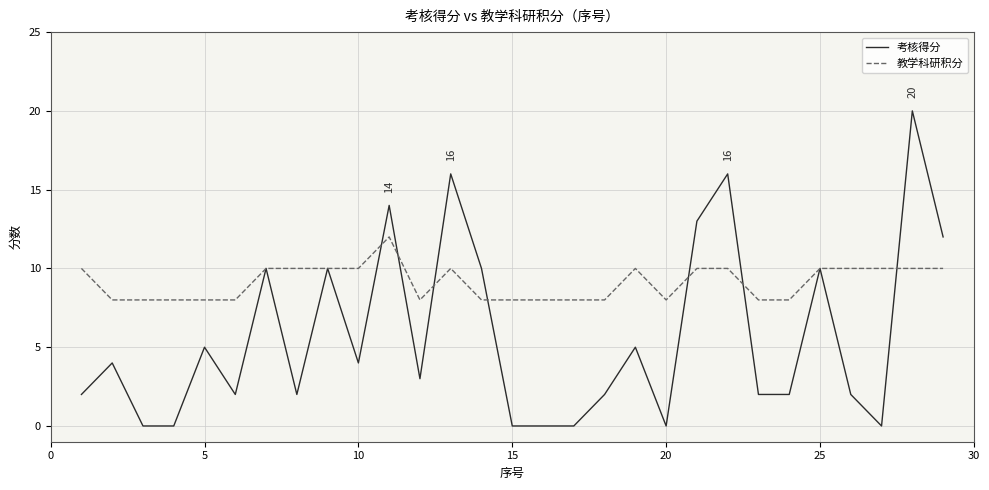

Rank the series by their average value, from highest to lowest.

教学科研积分, 考核得分